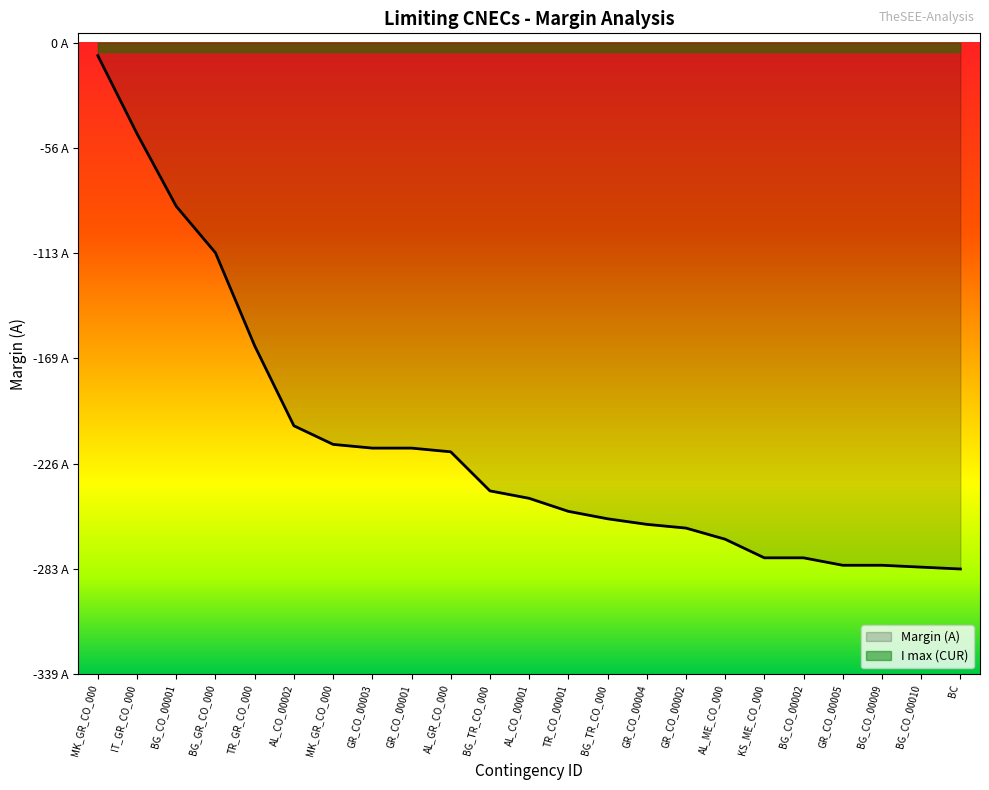

What position from the right is GR_CO_00004?

9